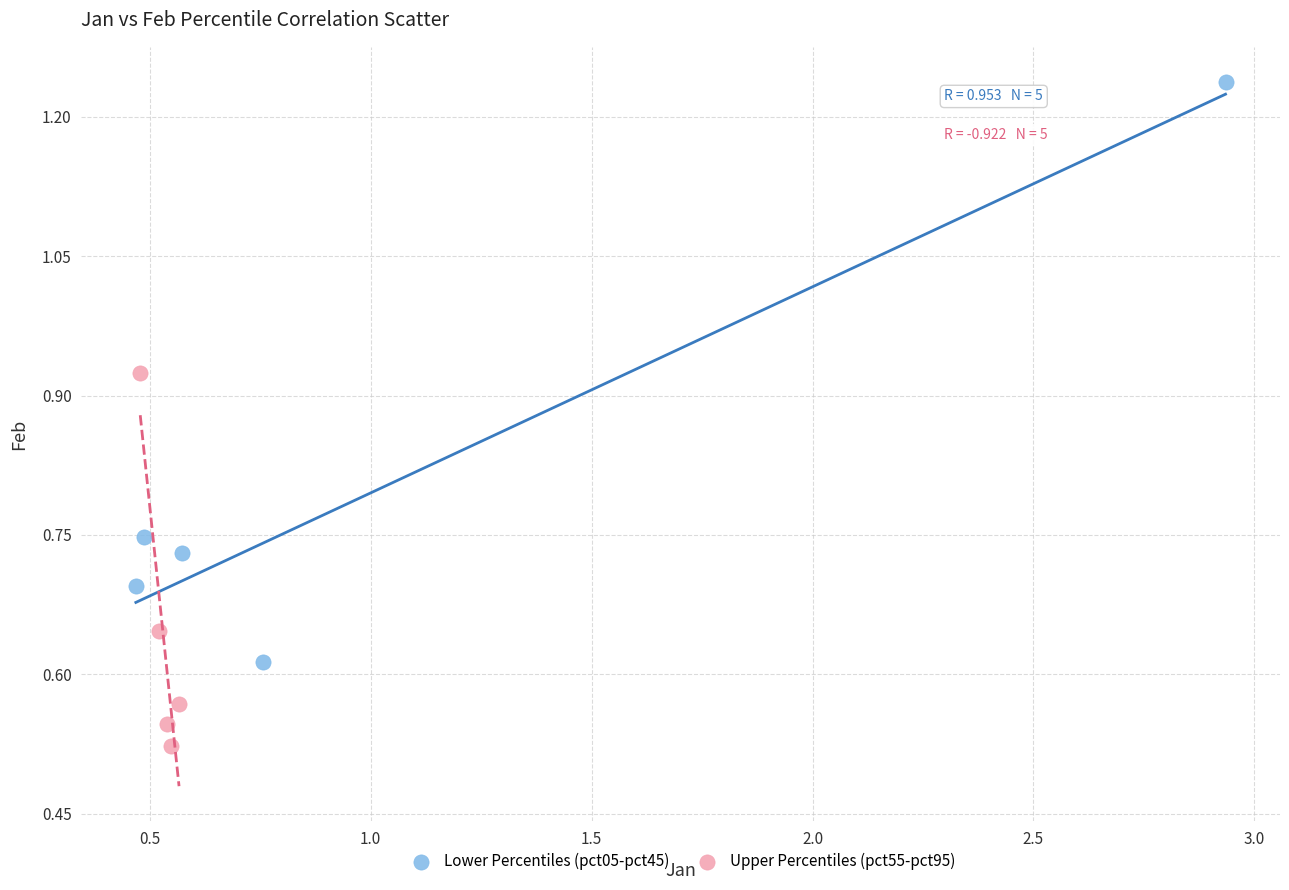

Which series has the widest spread of Y values?

Lower Percentiles (pct05-pct45)